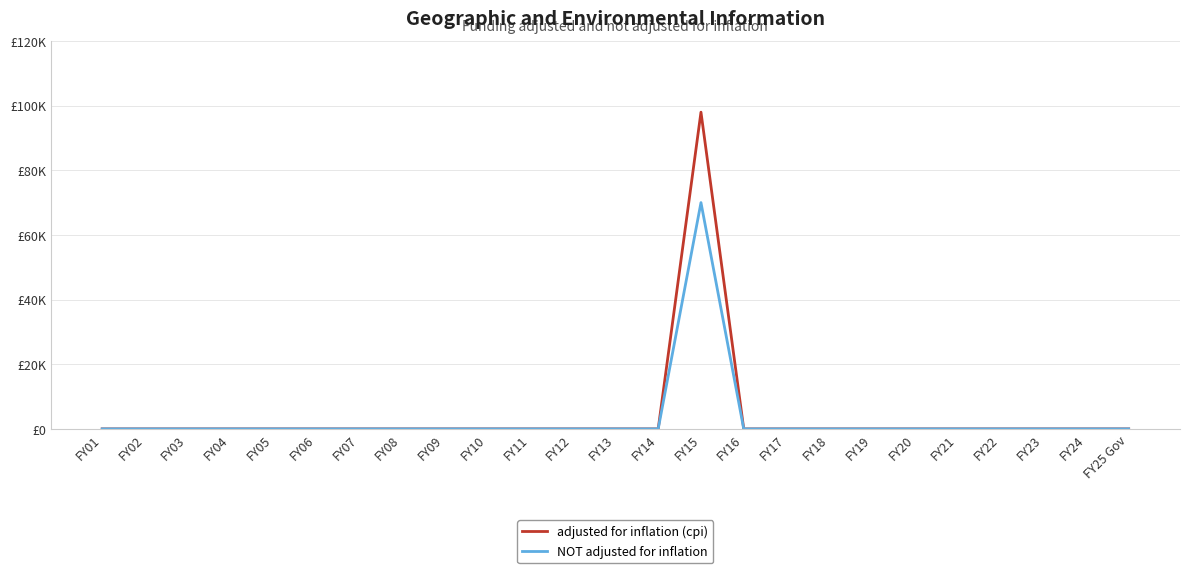

Does the chart display data point markers on the line(s)?

No